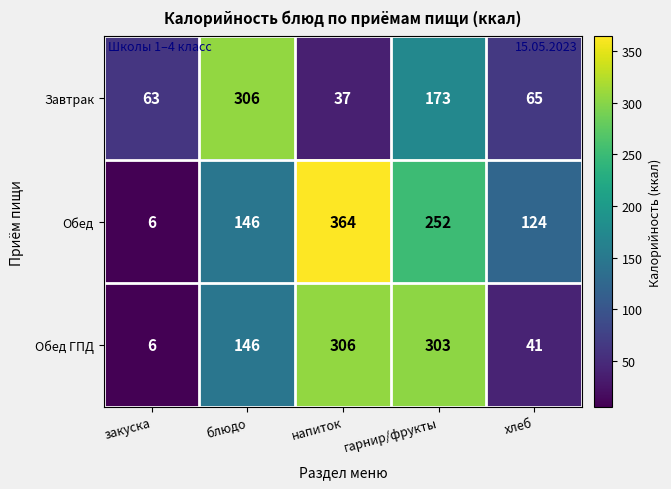

At which category does the chart reach its minimum across all series?

закуска